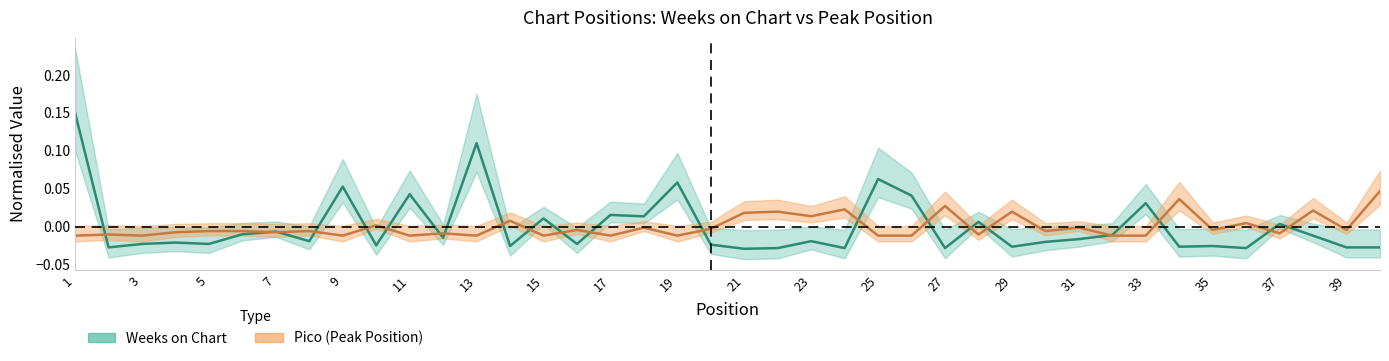

The Pico series shows -0.0 at 7. True or false?

True